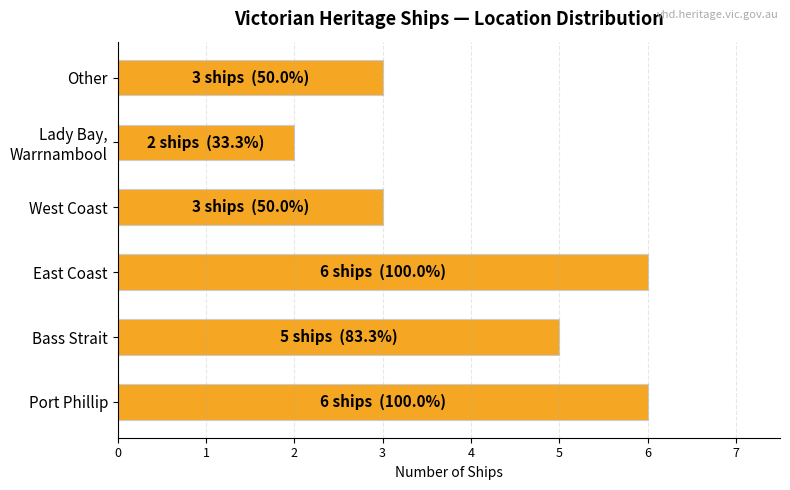

Which has a higher value, Port Phillip or Other?

Port Phillip